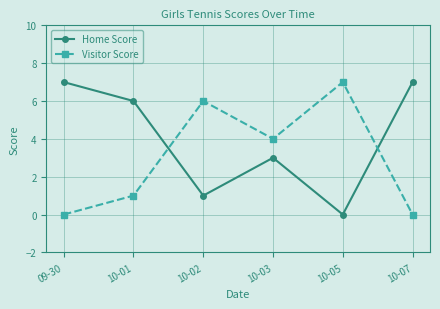

What is the label of the 1st point from the right?

10-07